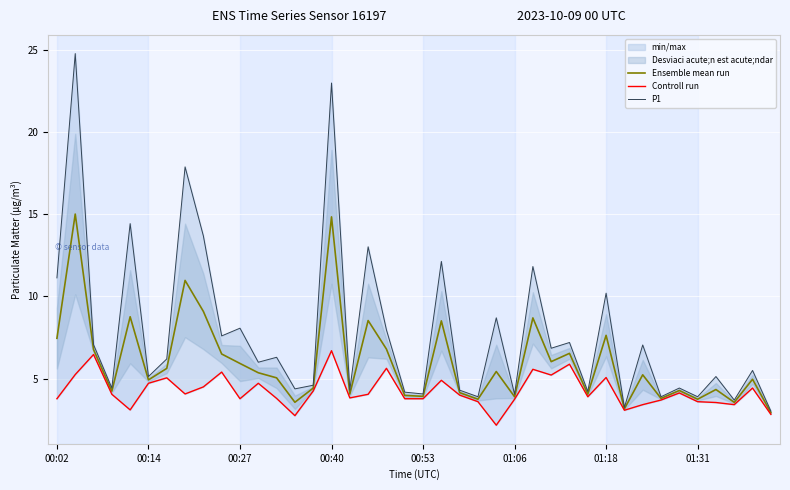

What is the maximum value for Ensemble mean run?

15.0